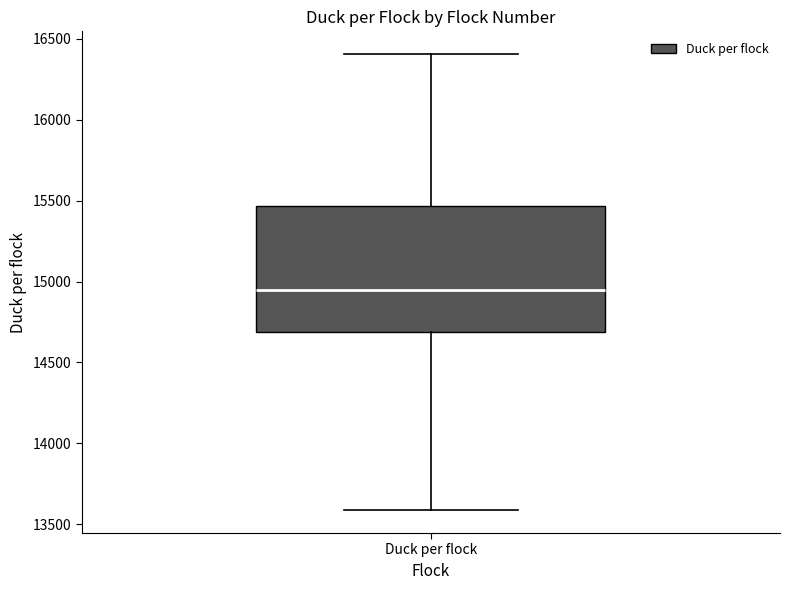

Where does the lower whisker of the box for Duck per flock end on the y-axis? The values are not printed on the chart, so give them approximately, as read against the axis.

13600